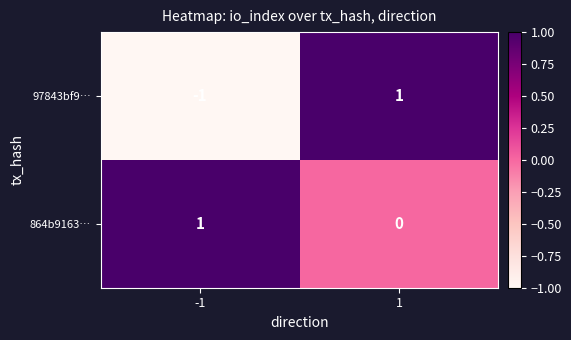

Rank the series by their average value, from highest to lowest.

864b9163…, 97843bf9…